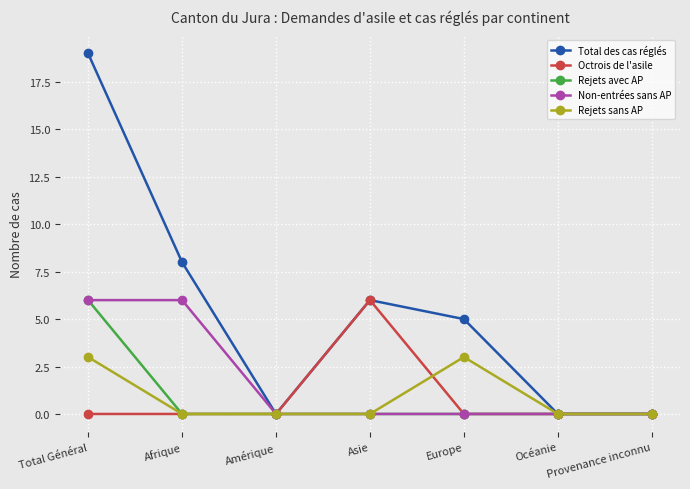

The Rejets sans AP series shows 1 at Afrique. True or false?

False